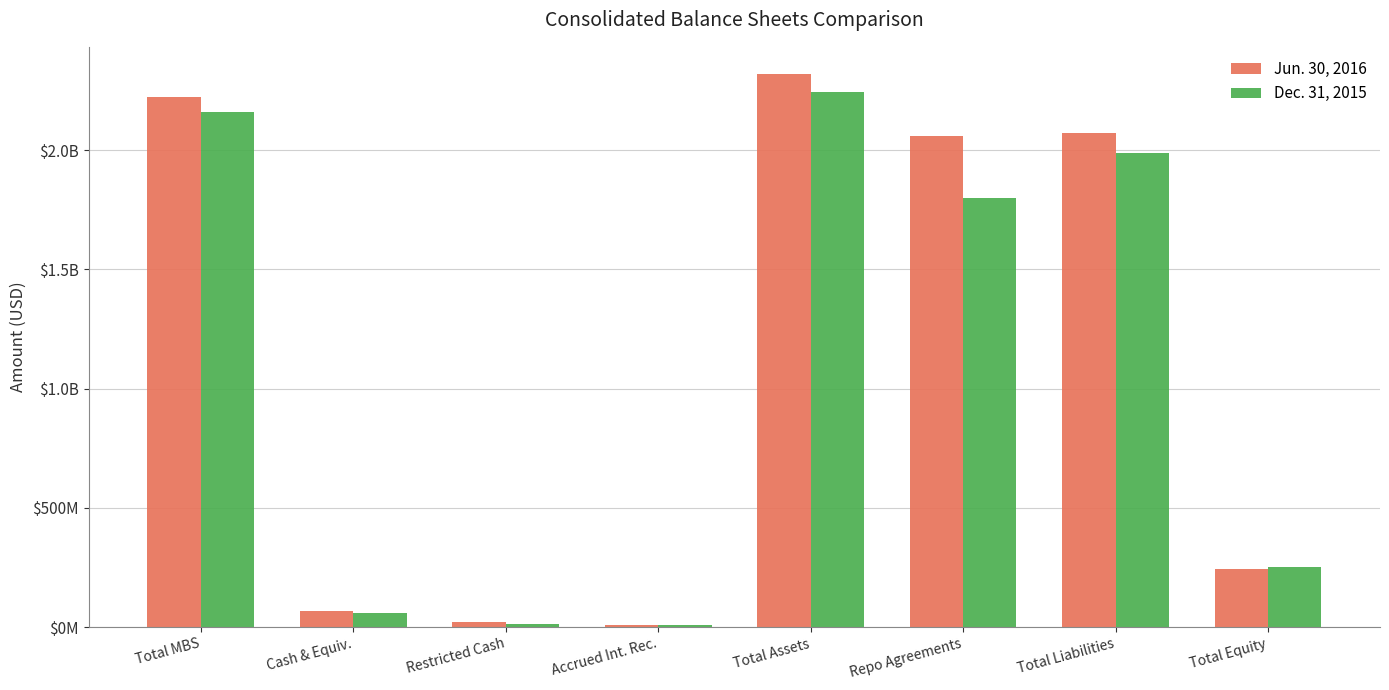

What are all the series names shown in the legend?

Jun. 30, 2016, Dec. 31, 2015